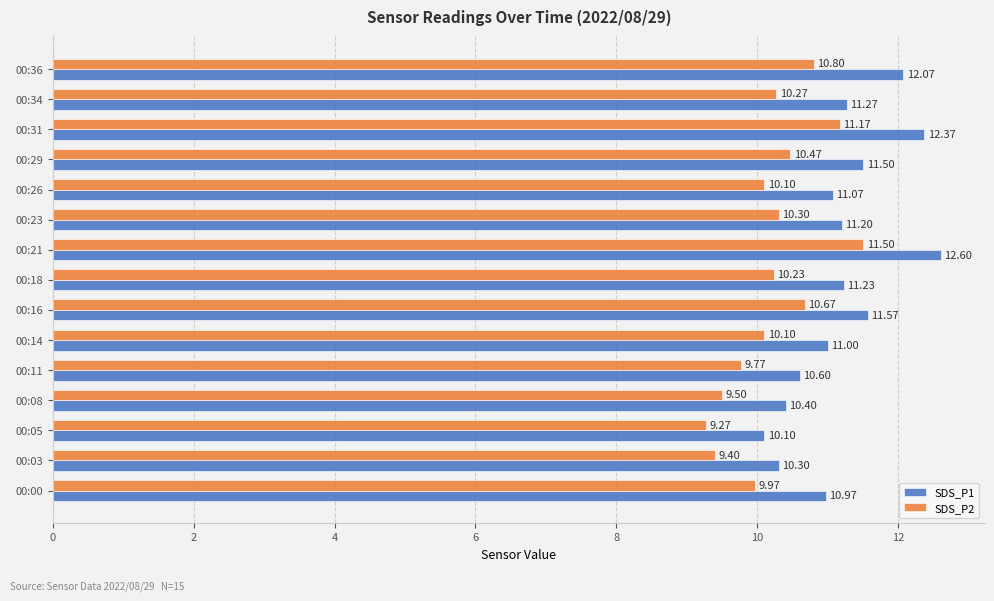

How many distinct data groups are displayed?

2